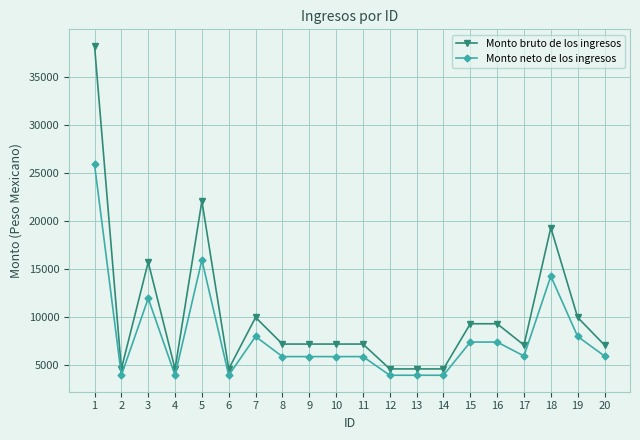

What is the sum of the Monto bruto de los ingresos values at 12 and 20?

11765.5